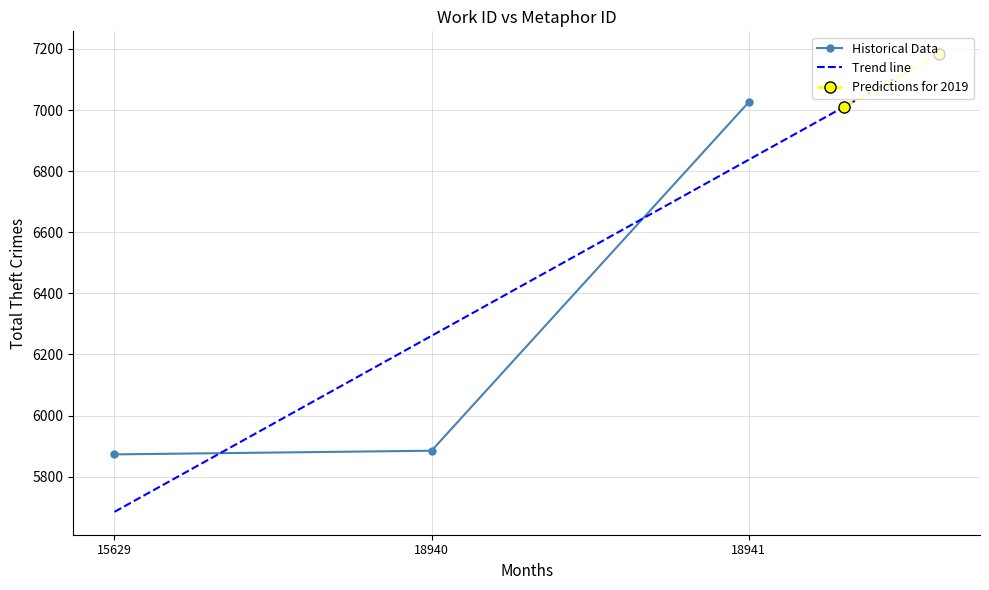

What is the maximum value for Historical Data?

7025